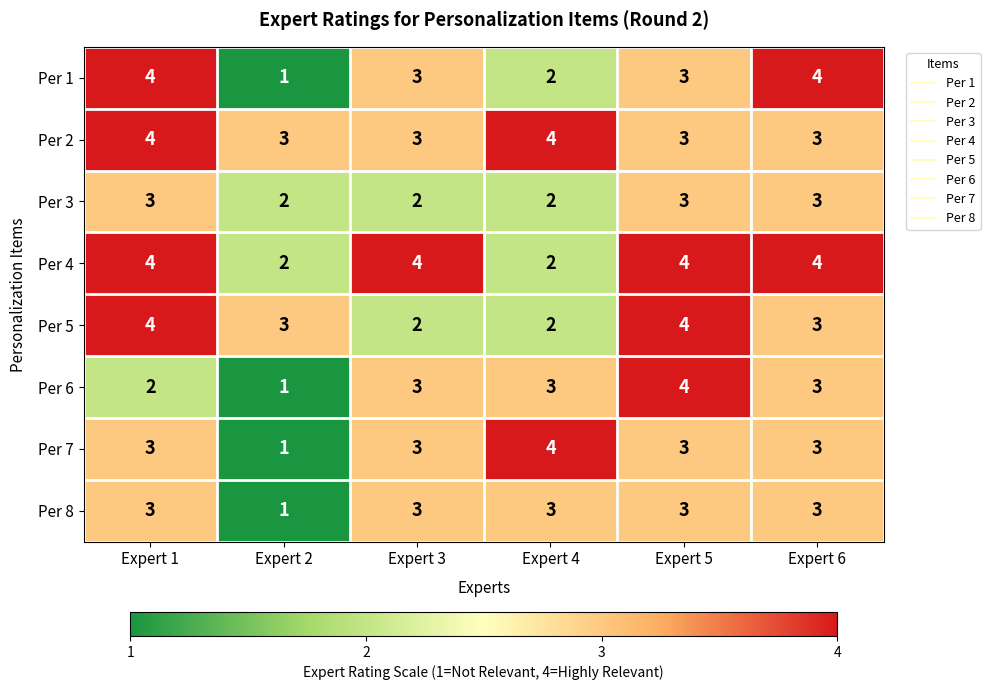

What is the smallest value displayed?

1